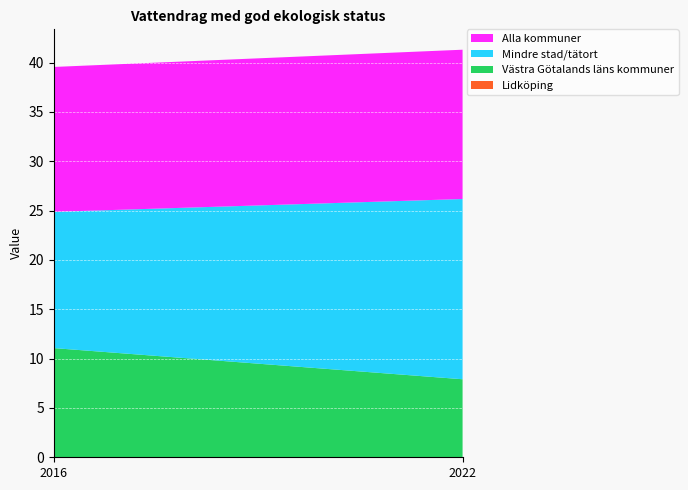

Reading right to left, list all the values displayed in this chart.

Lidköping: 2022=0.0	2016=0.0
Västra Götalands läns kommuner: 2022=7.9	2016=11.1
Mindre stad/tätort: 2022=18.3	2016=13.8
Alla kommuner: 2022=15.1	2016=14.7